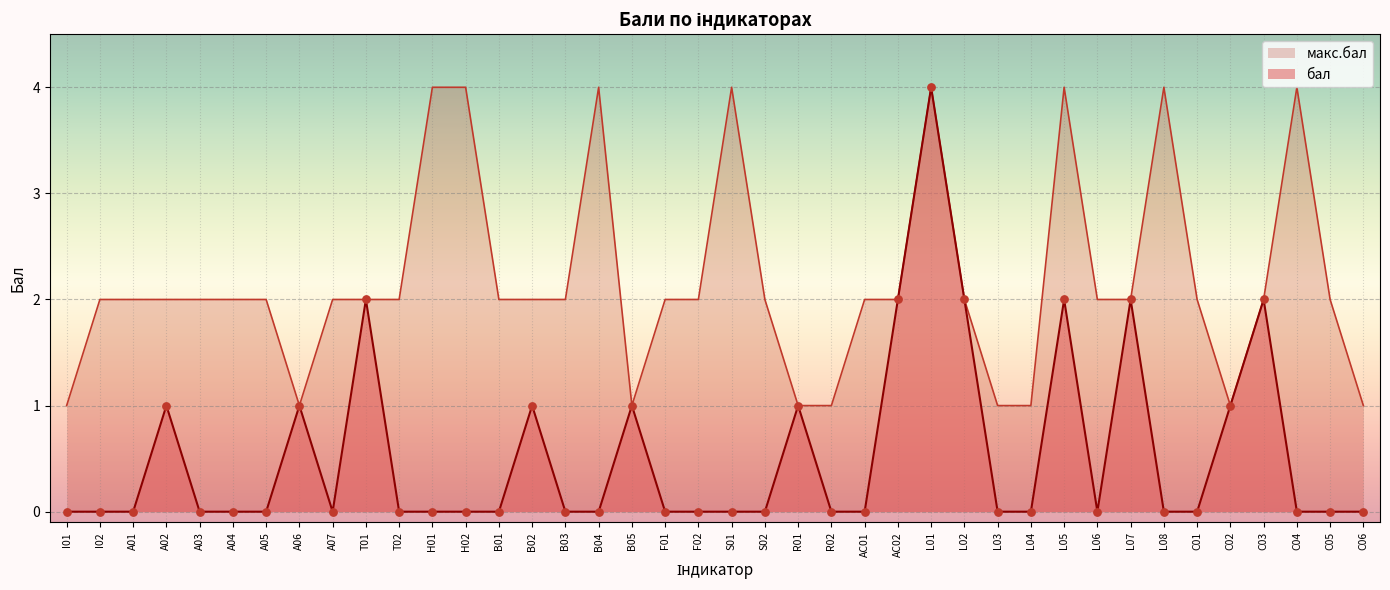

At which category is the sum across all series the highest?

L01